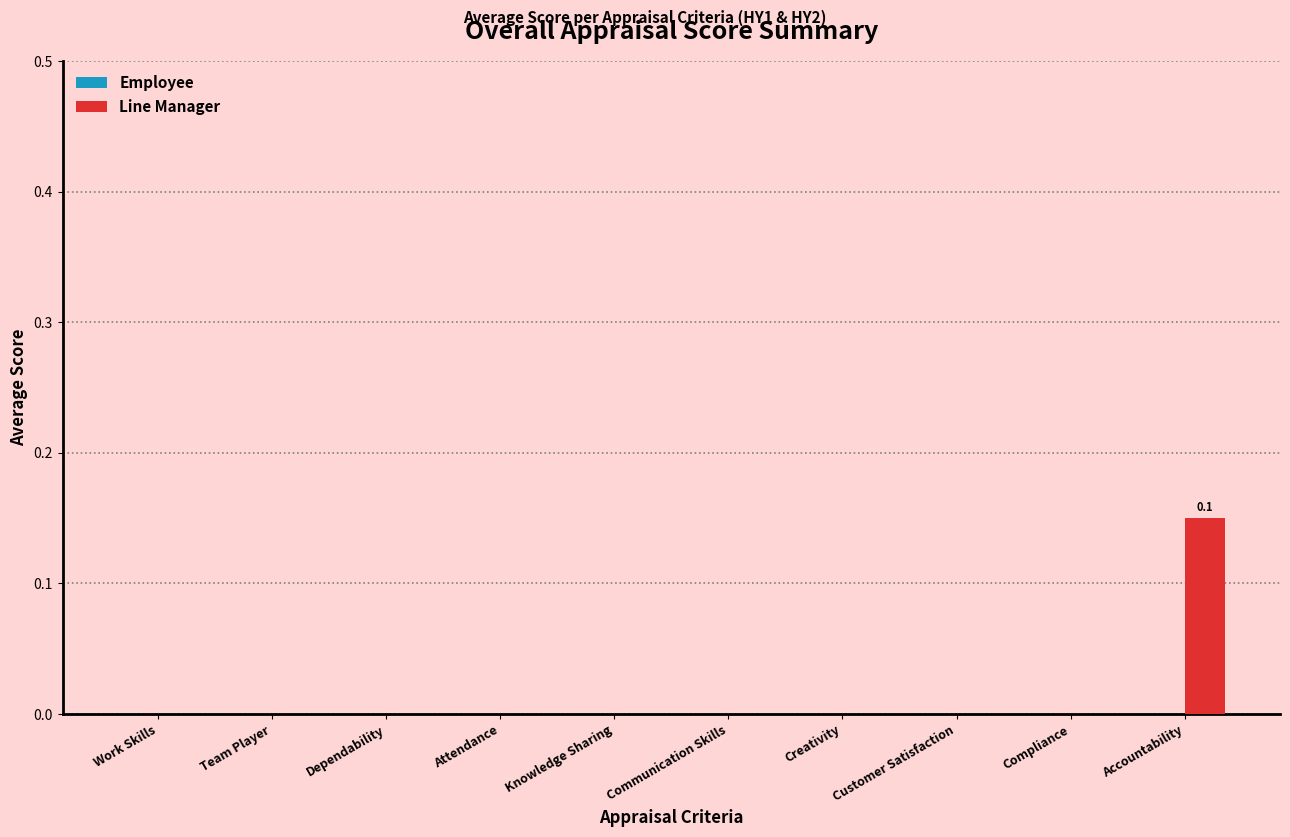

Is it true that the value at Work Skills is 0.0?

True